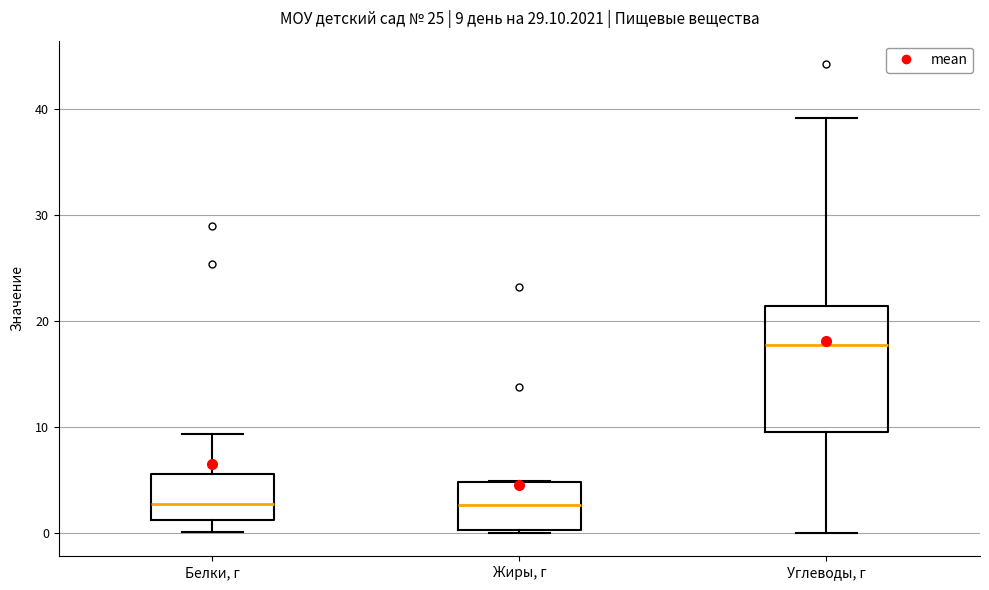

Which box is the tallest, from its lower edge to its upper edge?

Углеводы, г